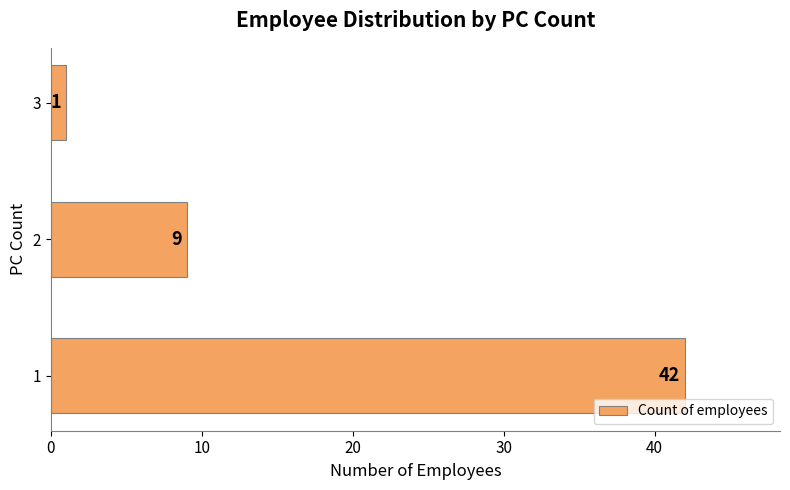

How many values are between 1 and 42?

3